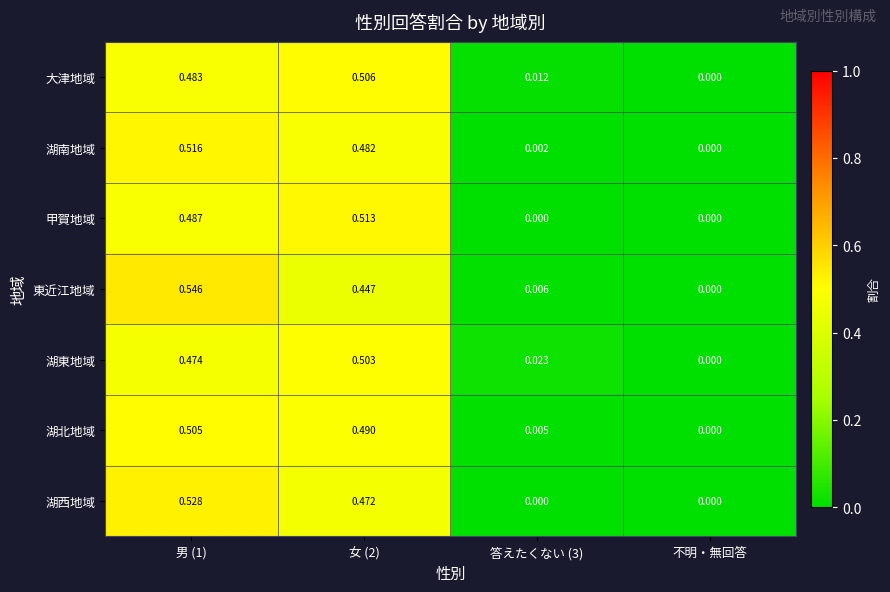

Which series has the largest range (max minus min)?

東近江地域